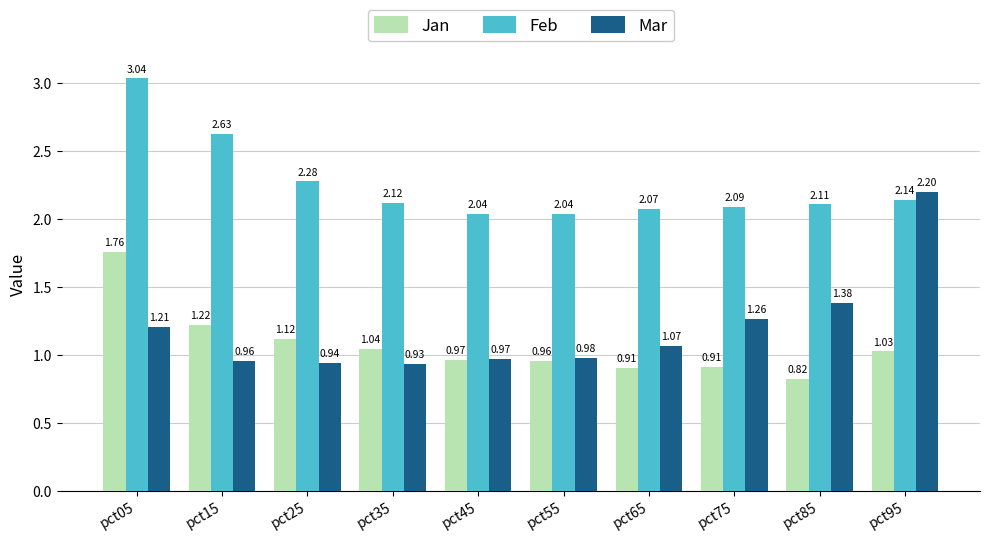

What are all the series names shown in the legend?

Jan, Feb, Mar